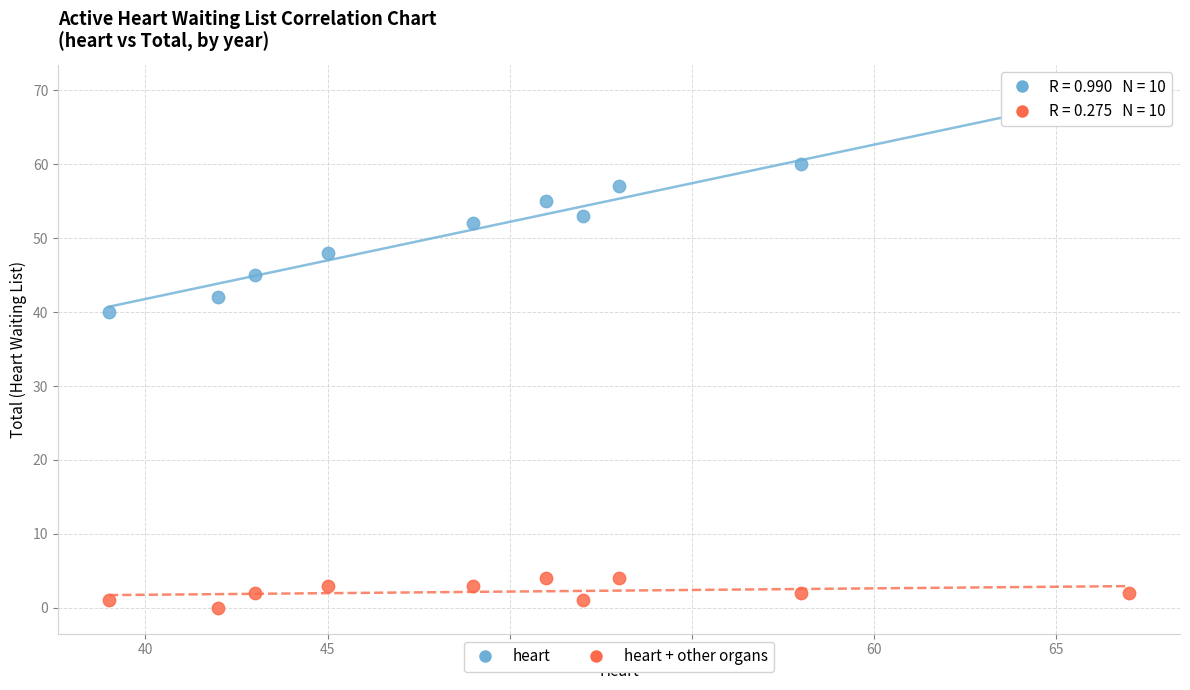

Across all series, what Y value is closest to 34?

40